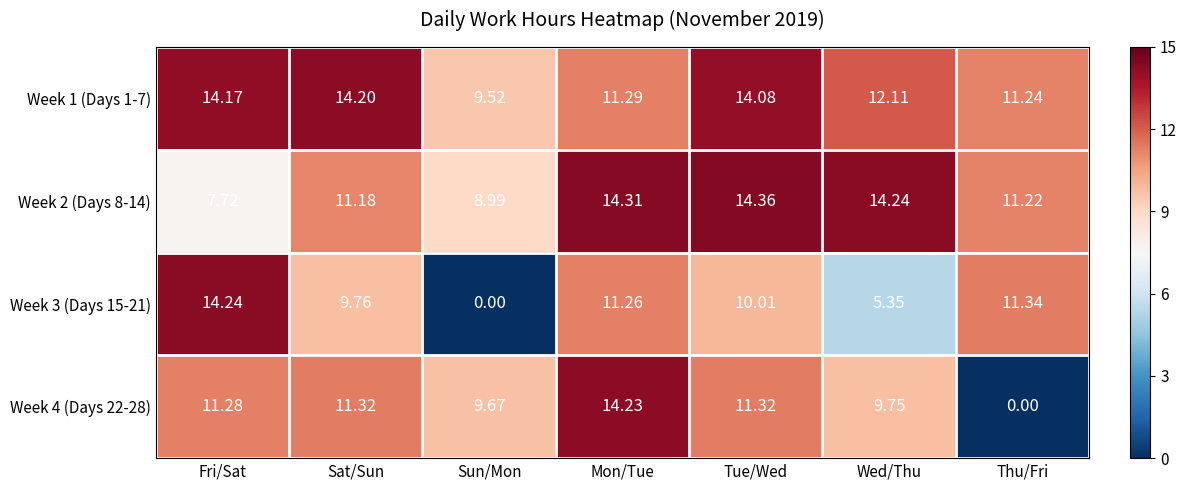

Between Fri/Sat and Thu/Fri, which series saw the biggest shift?

Week 4 (Days 22-28)